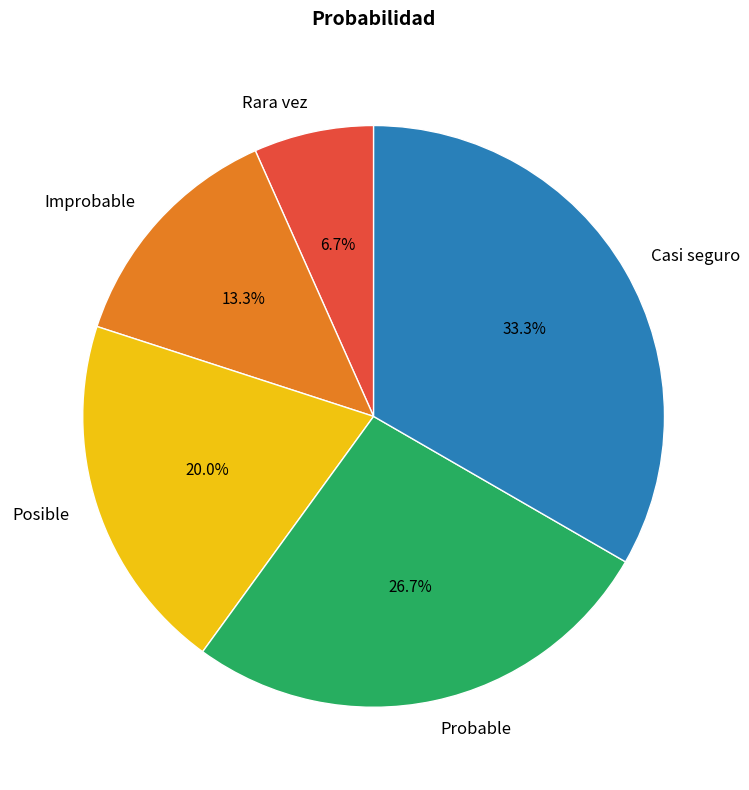

Is the sum of Casi seguro and Posible greater than half?

Yes